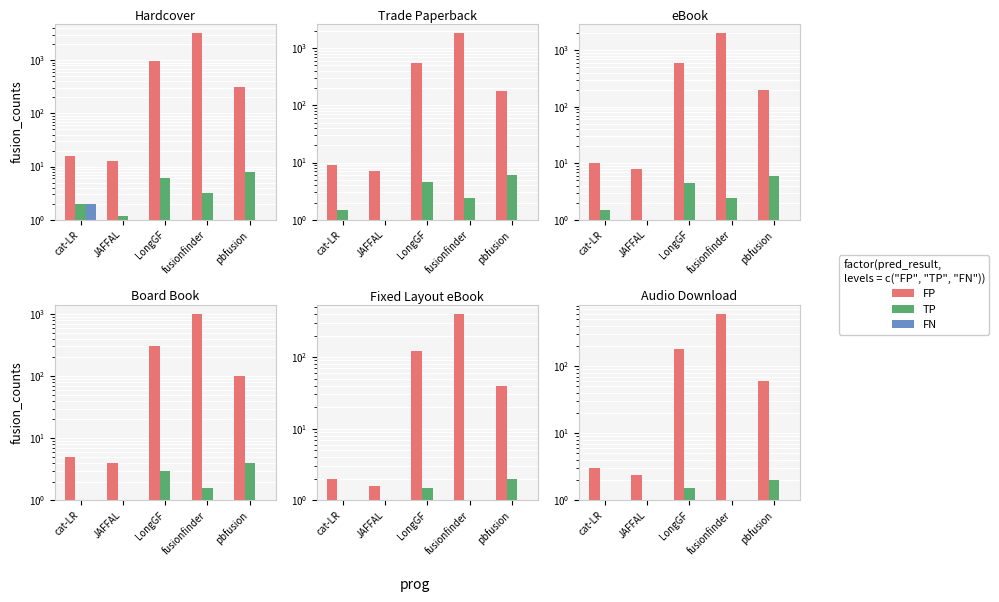

Rank the series by their maximum value, from highest to lowest.

FP, TP, FN